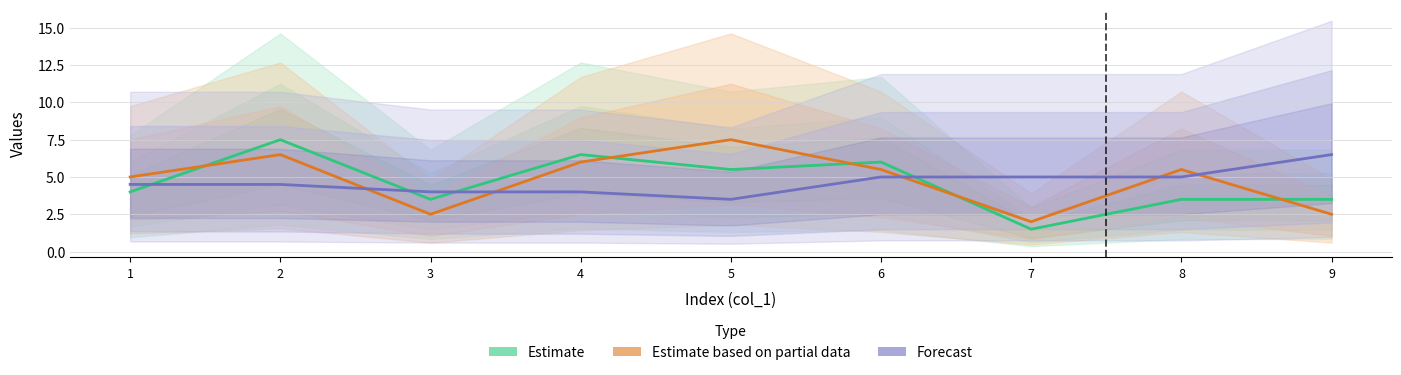

Is it true that Forecast equals 5.0 at 7?

True